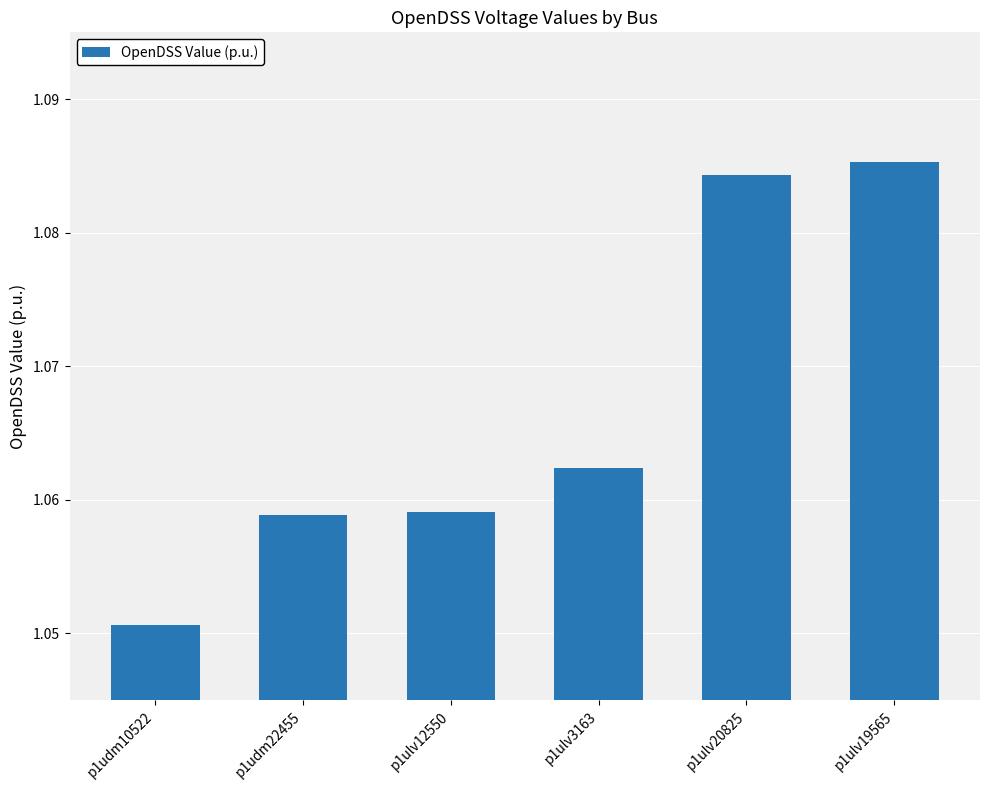

How many series are shown in this chart?

1